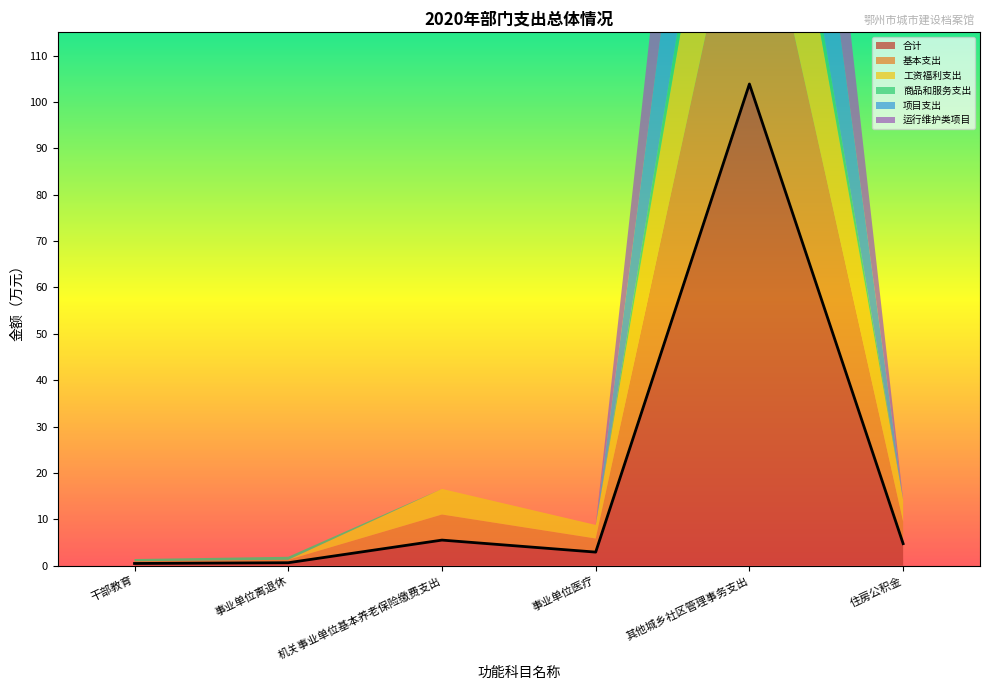

List the labels in order of 商品和服务支出 value, smallest first.

机关事业单位基本养老保险缴费支出, 事业单位医疗, 住房公积金, 干部教育, 事业单位离退休, 其他城乡社区管理事务支出